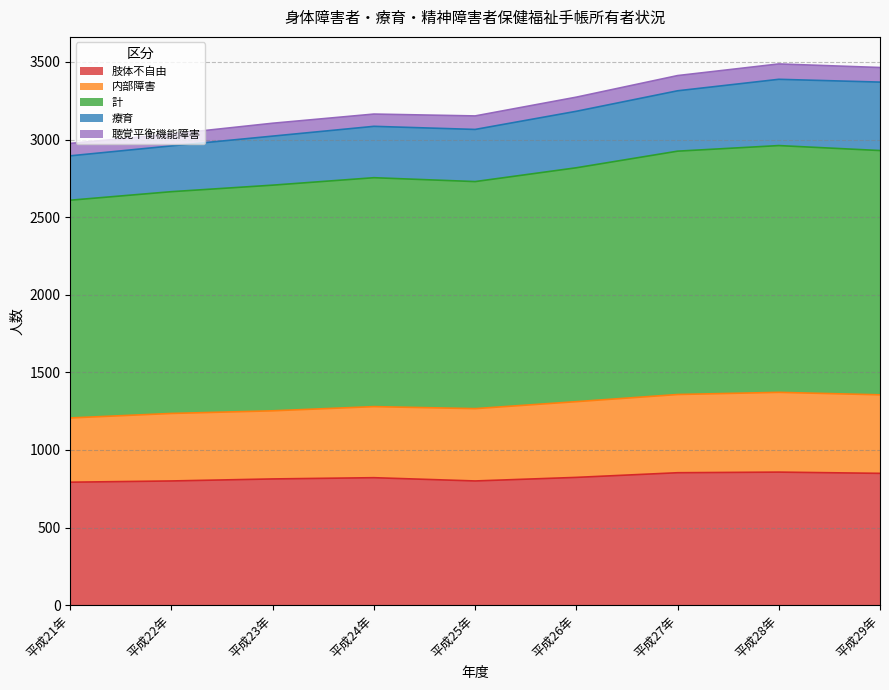

Which has a higher value, 平成22年 or 平成21年?

平成22年